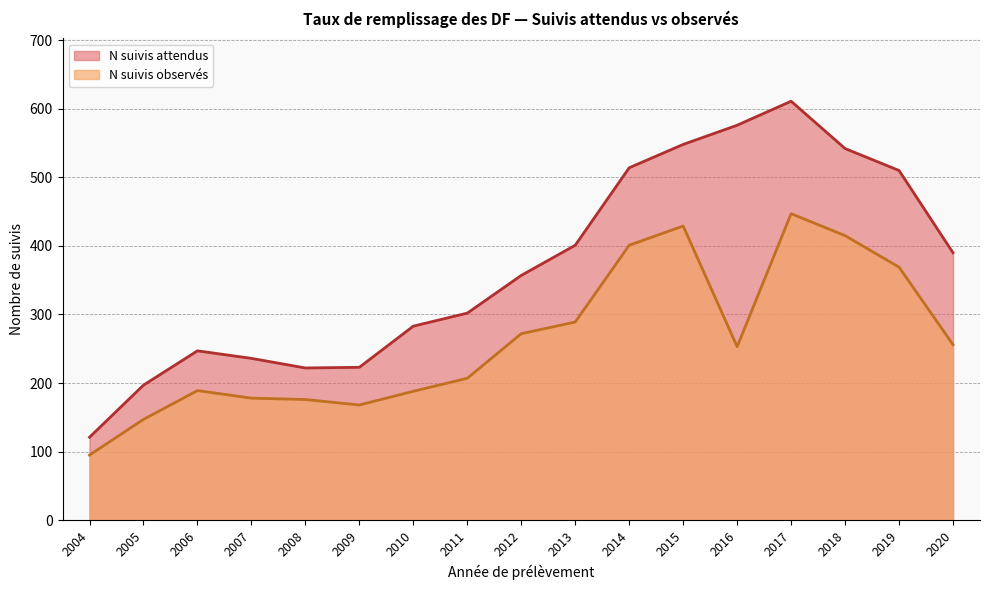

Which series has the largest total across all categories?

N suivis attendus (line)